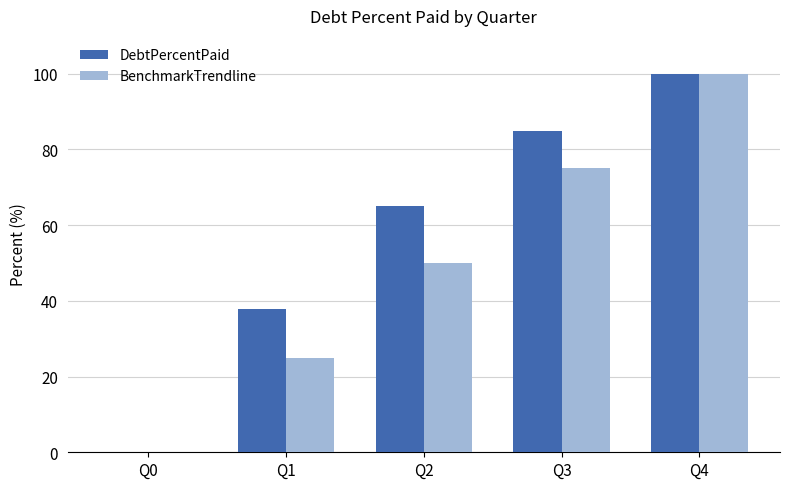

Which series has the largest total across all categories?

DebtPercentPaid